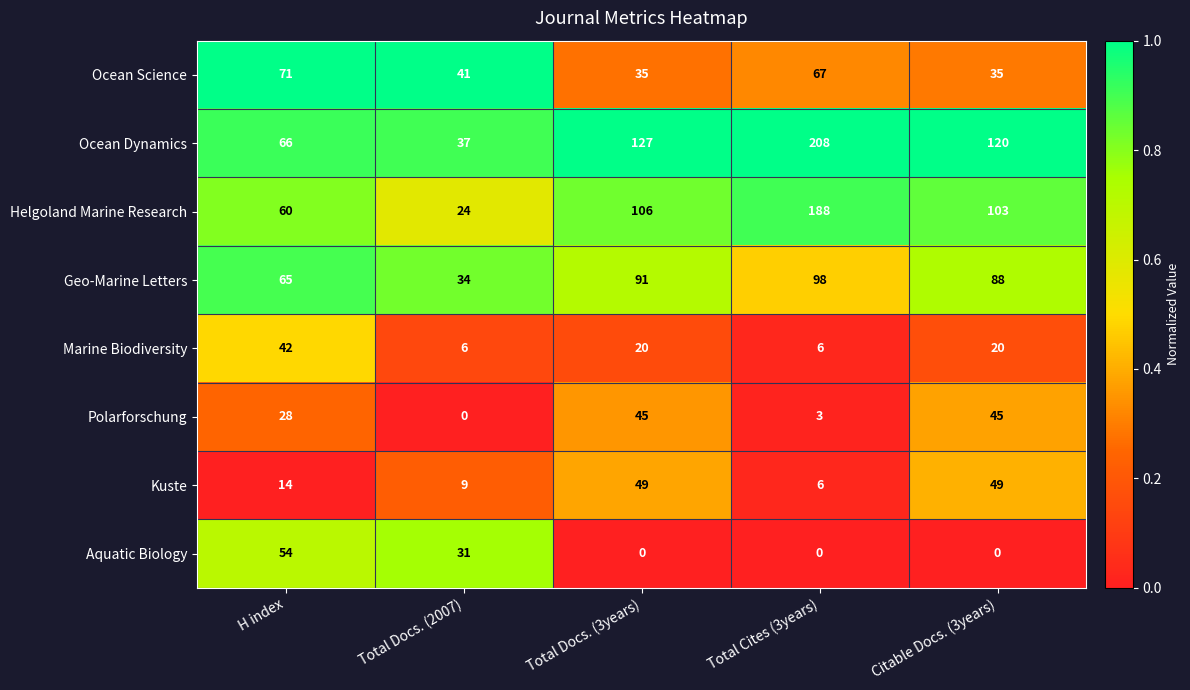

What is the spread (max minus min) of values at Total Cites (3years)?

208